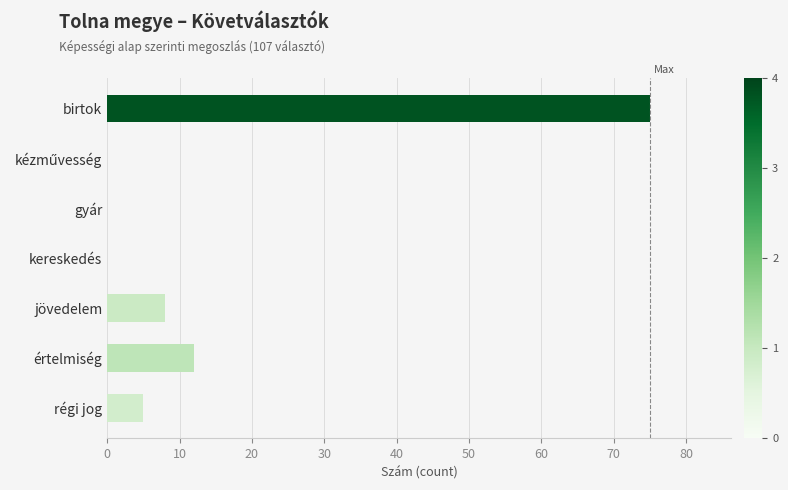

The value at régi jog is 2. True or false?

False